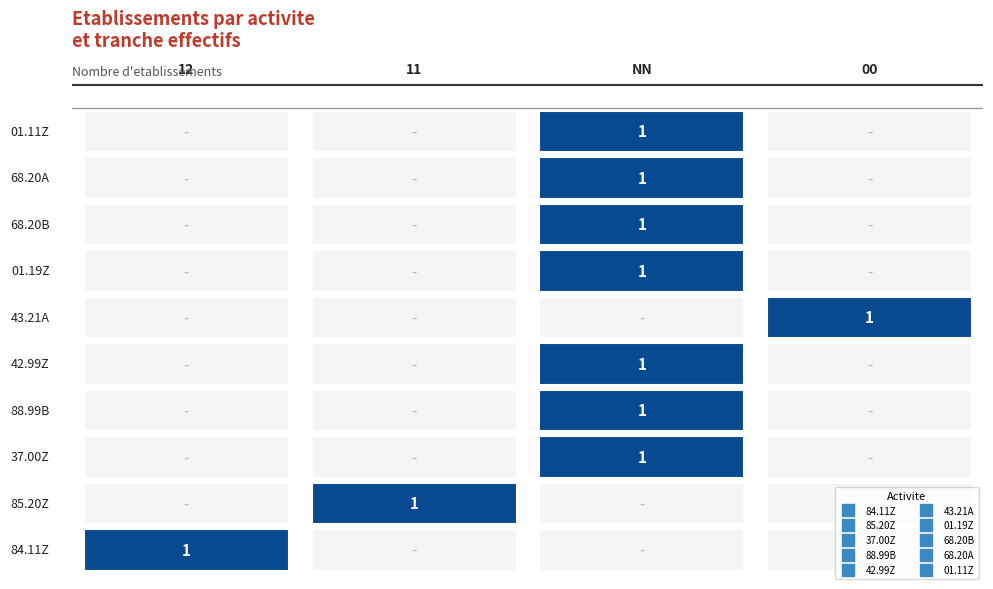

How many positive values does the 42.99Z series have?

1